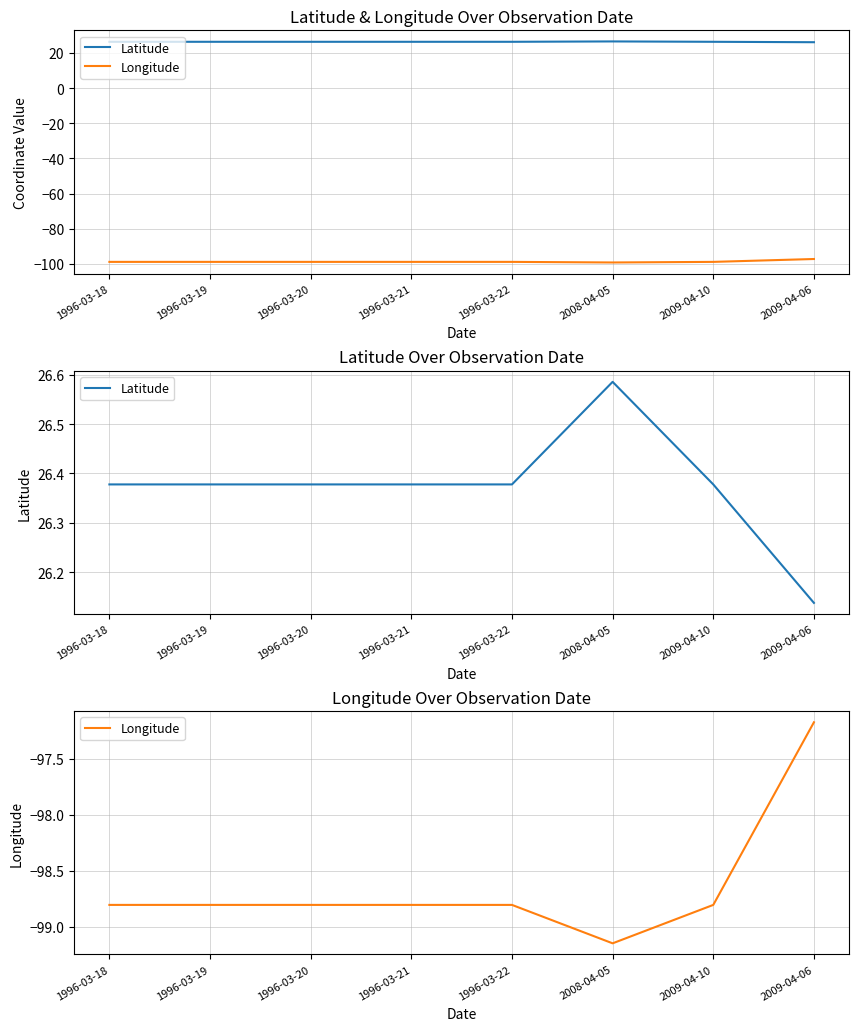

Reading left to right, transcribe all the data shown in this chart.

Latitude: 26.4	26.4	26.4	26.4	26.4	26.6	26.4	26.1
Longitude: -98.8	-98.8	-98.8	-98.8	-98.8	-99.1	-98.8	-97.2